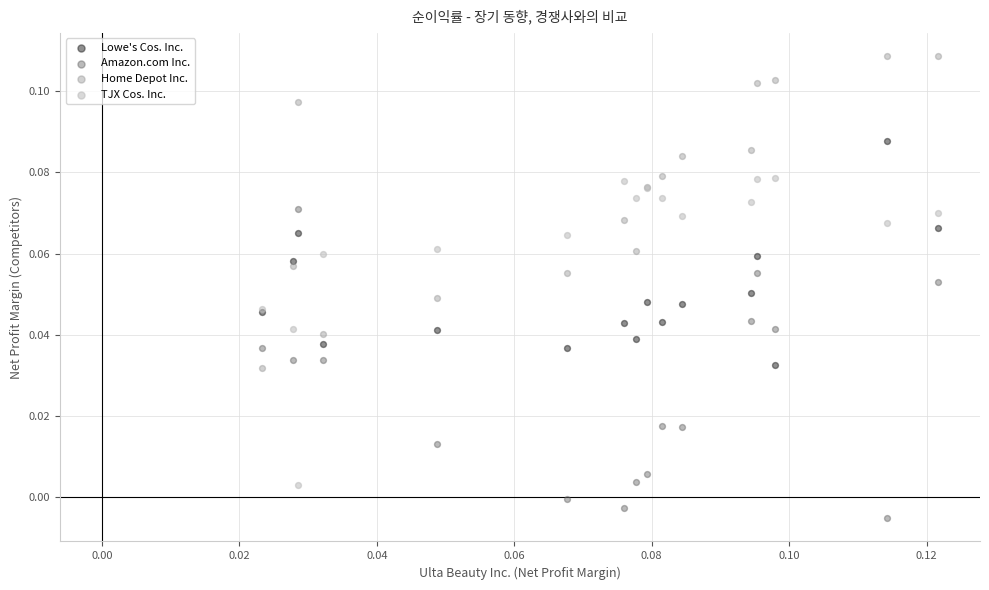

Which series contains the lowest Y value?

Amazon.com Inc.